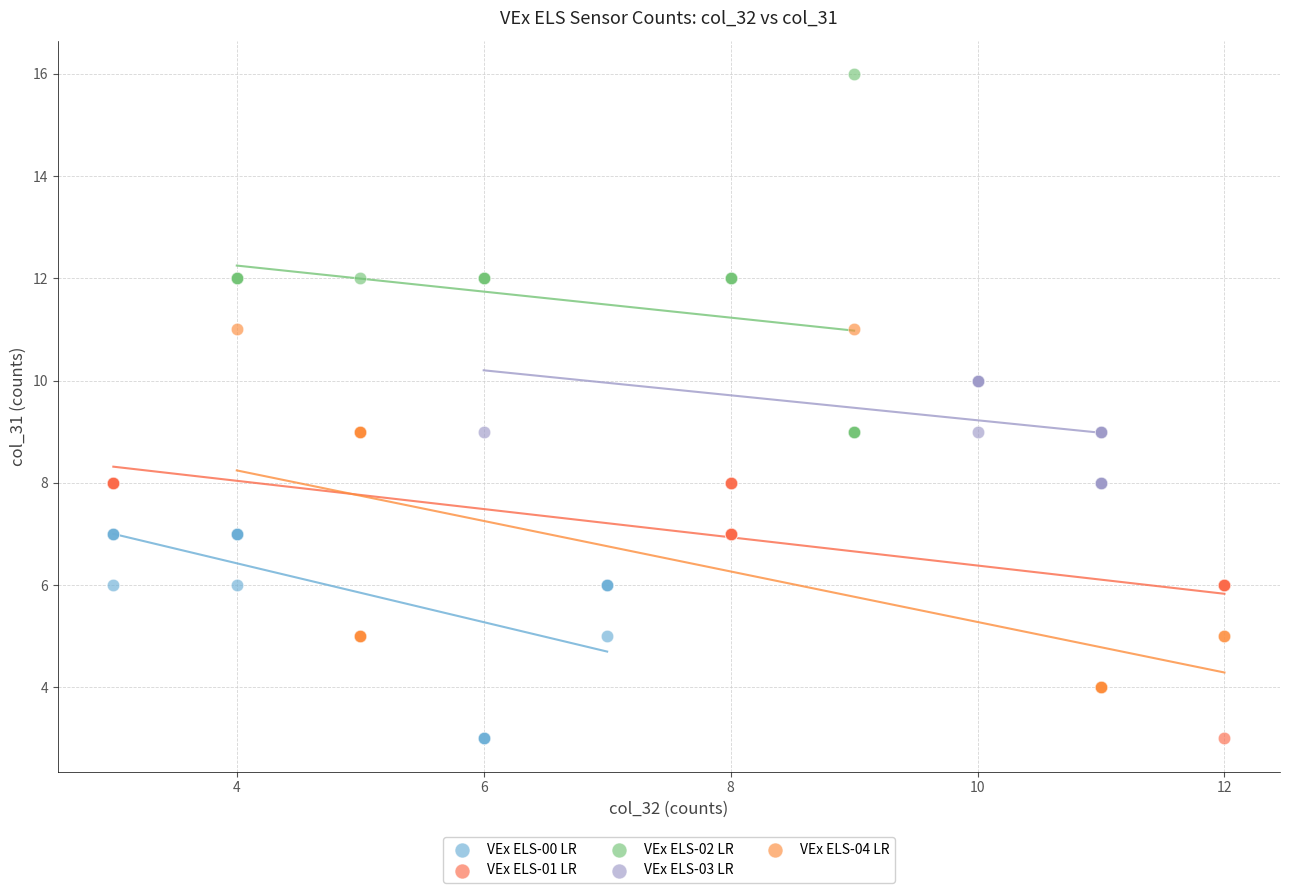

What are all the series names shown in the legend?

VEx ELS-00 LR, VEx ELS-01 LR, VEx ELS-02 LR, VEx ELS-03 LR, VEx ELS-04 LR